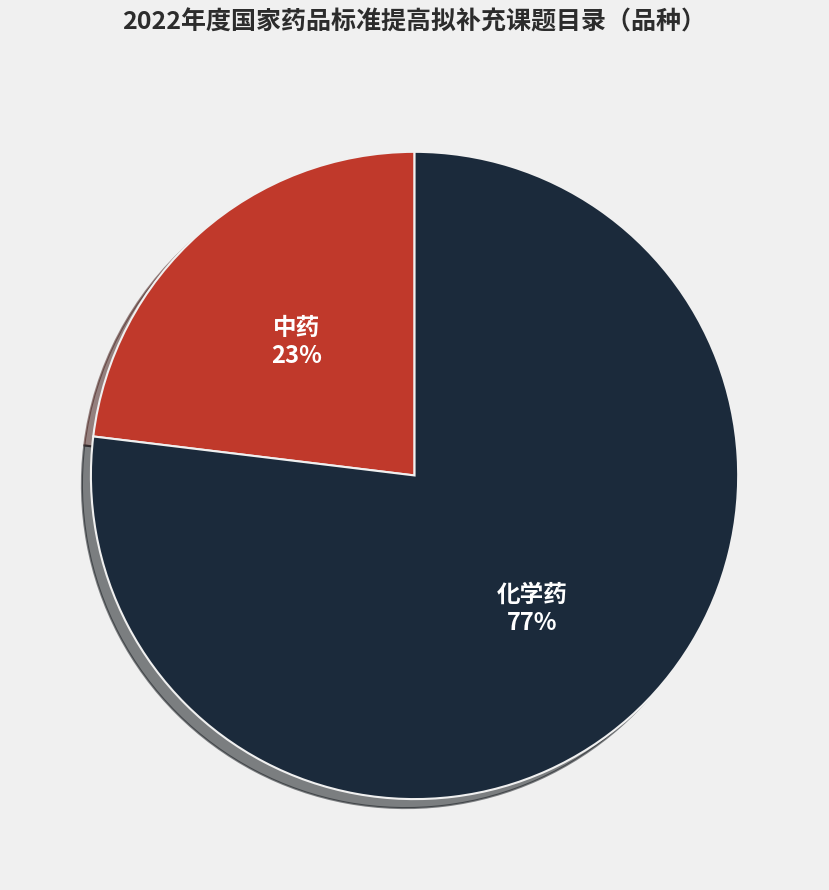

What percentage is the 化学药 slice, to the nearest percent?

77%